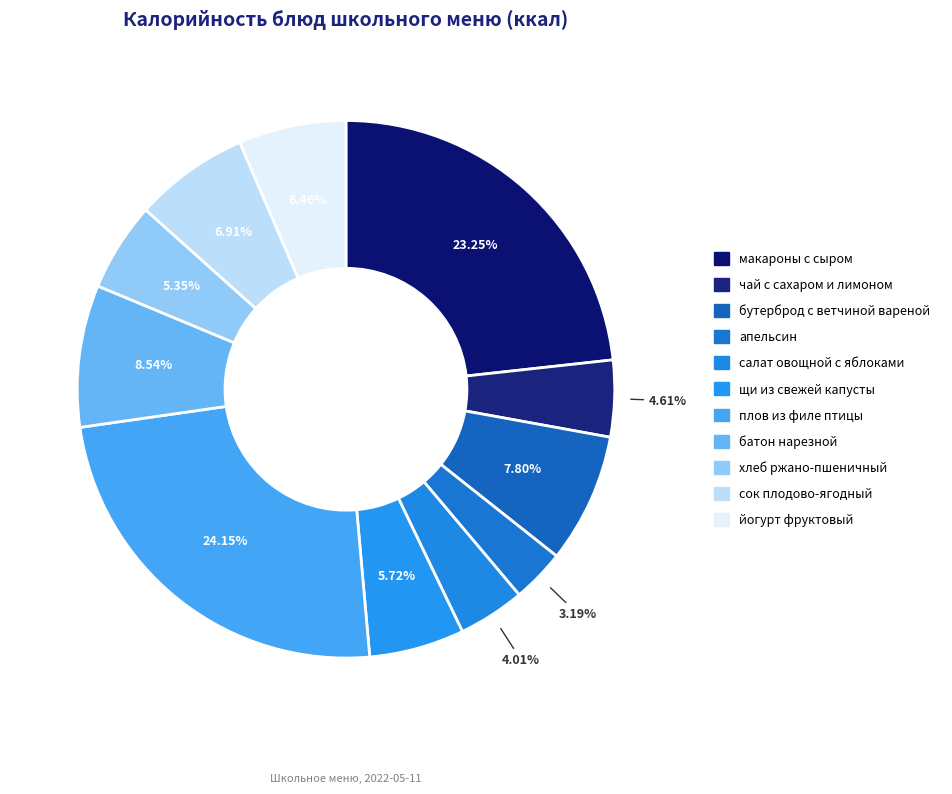

What is the largest slice in the pie chart?

плов из филе птицы